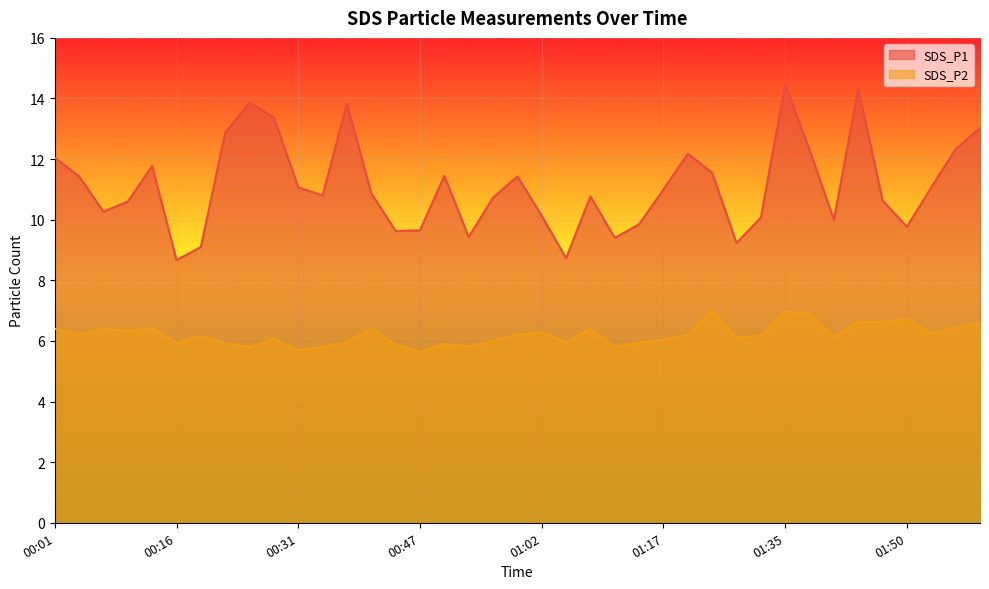

True or false: SDS_P2 and SDS_P1 intersect in this chart.

False